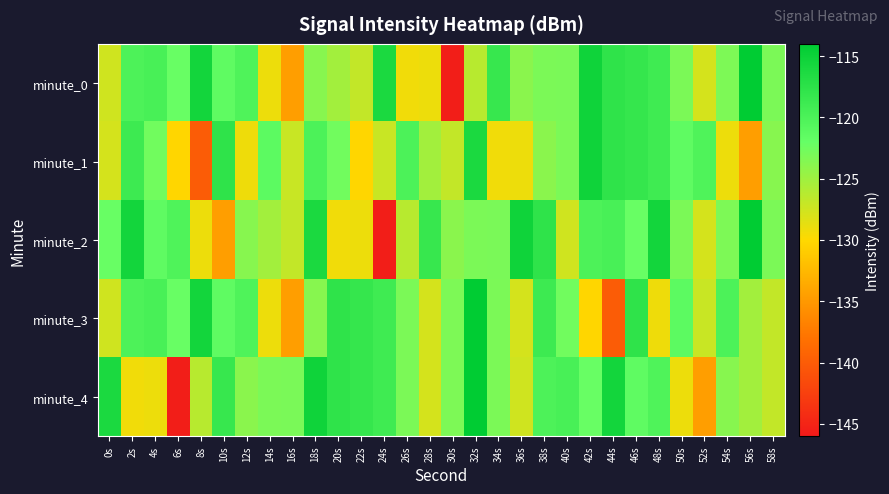

Rank the series at 16s from lowest to highest value.

minute_0, minute_3, minute_1, minute_2, minute_4